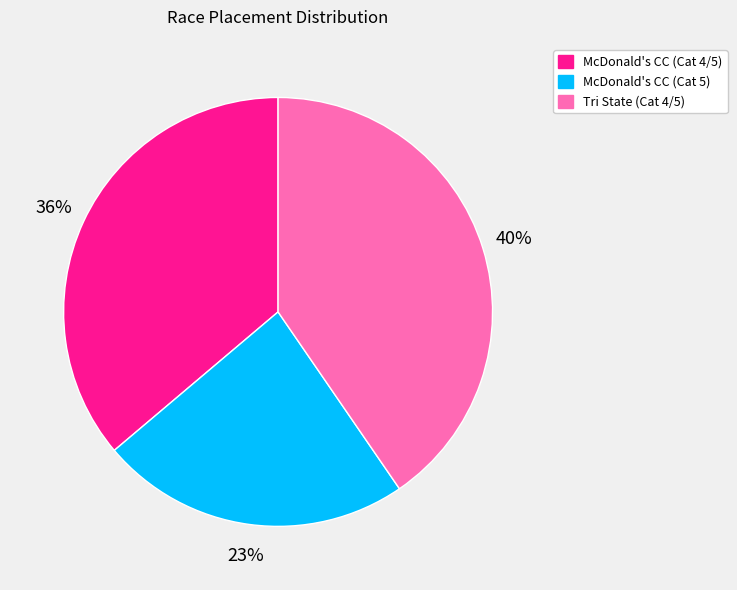

Which slice is the smallest?

McDonald's CC (Cat 5)